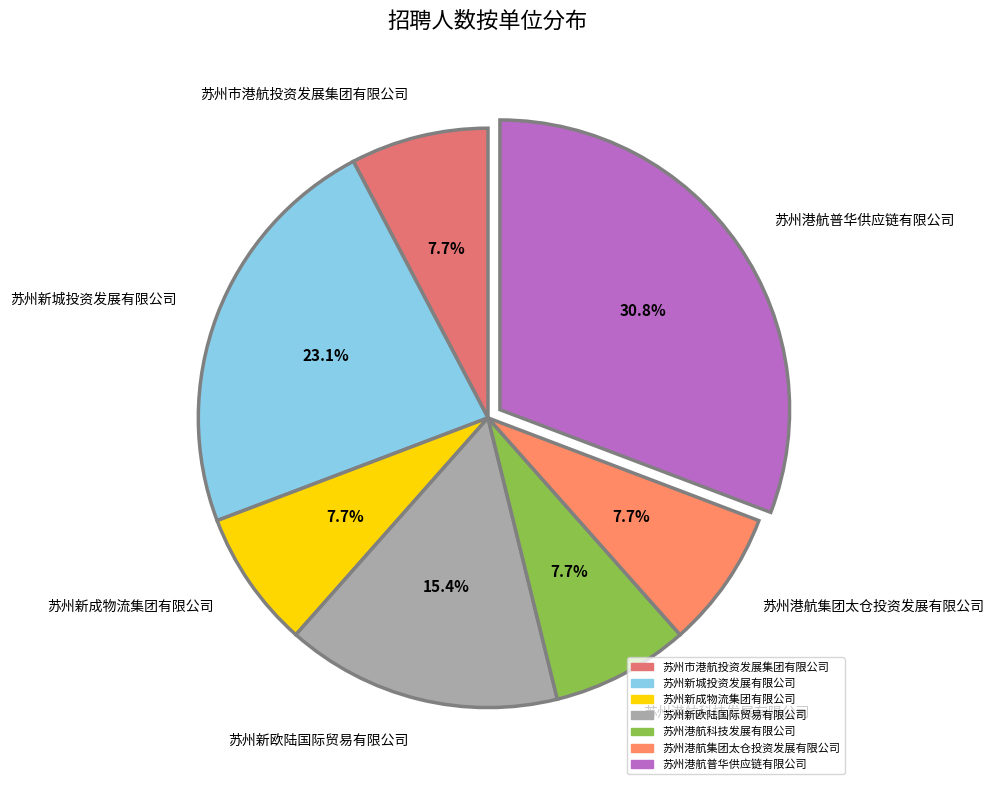

Is there any slice that represents more than half of the pie?

No